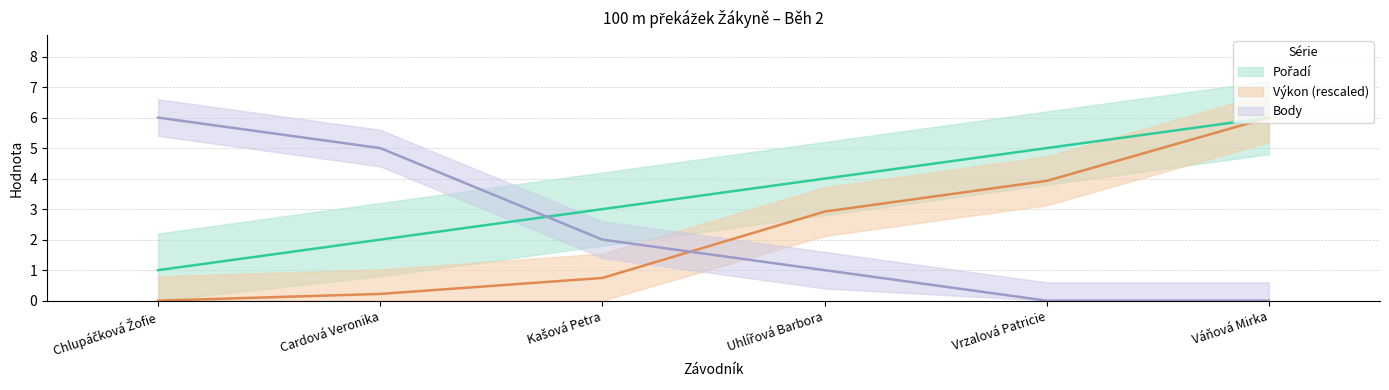

What is the greatest value displayed?

6.0